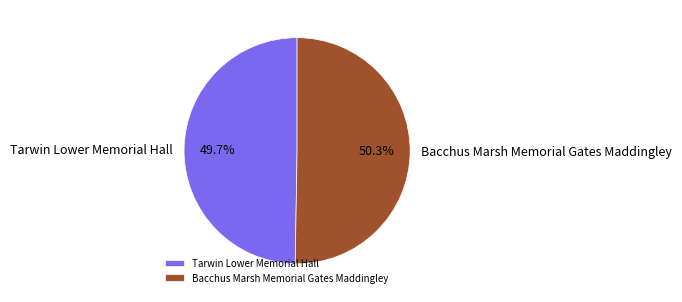

What is the ratio of the value at Tarwin Lower Memorial Hall to the value at Bacchus Marsh Memorial Gates Maddingley?

1.0